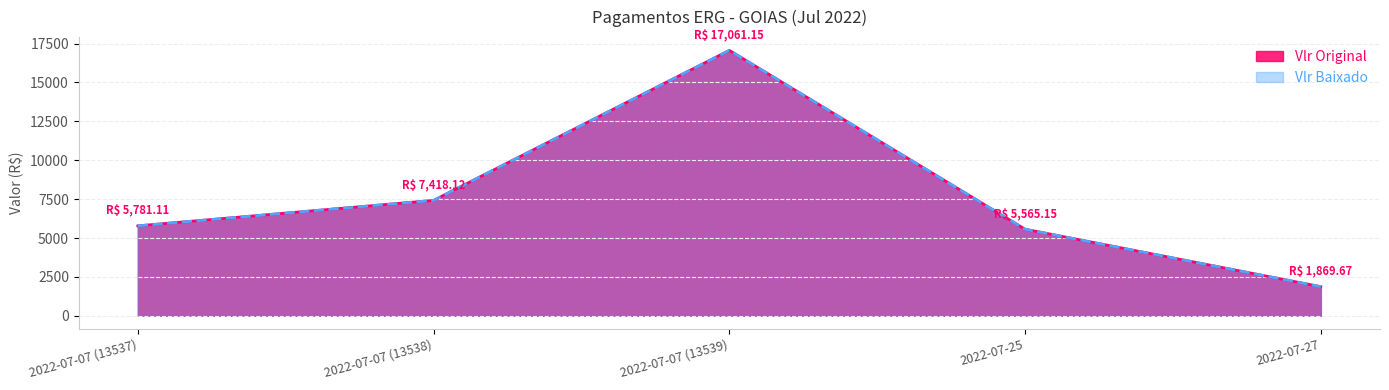

What is the maximum value for Vlr Baixado?

17061.2